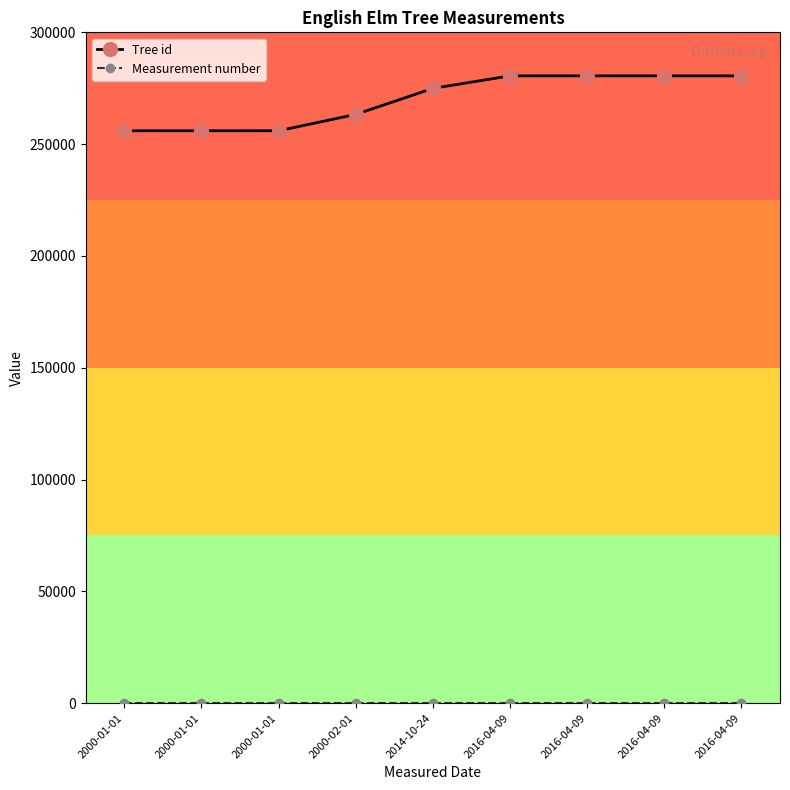

List the labels in order of Measurement number value, largest first.

2000-01-01, 2000-01-01, 2000-01-01, 2000-02-01, 2014-10-24, 2016-04-09, 2016-04-09, 2016-04-09, 2016-04-09